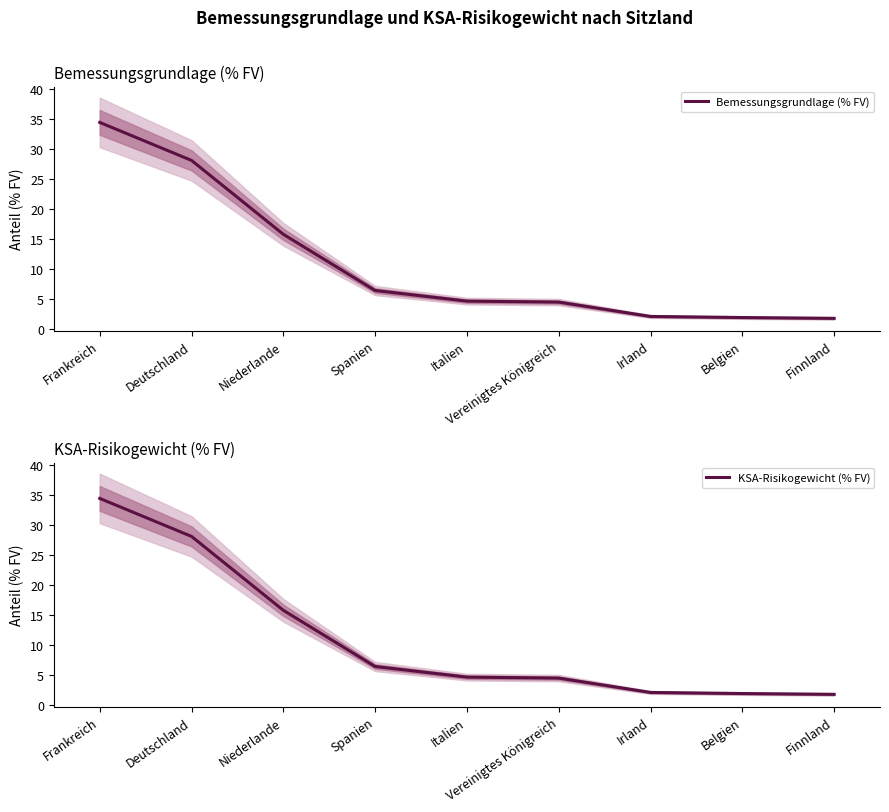

What is the difference between the KSA-Risikogewicht (% FV) values at Irland and Frankreich?

32.4